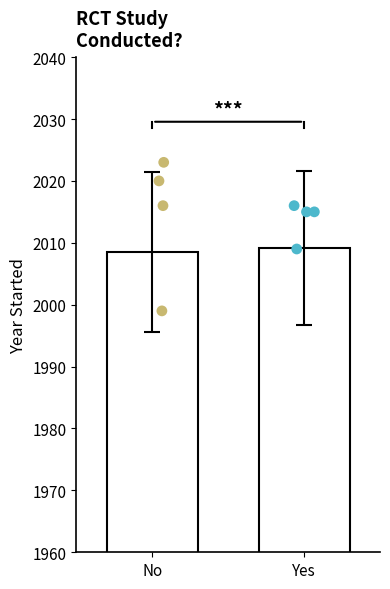

Which series contains the highest Y value?

No dots